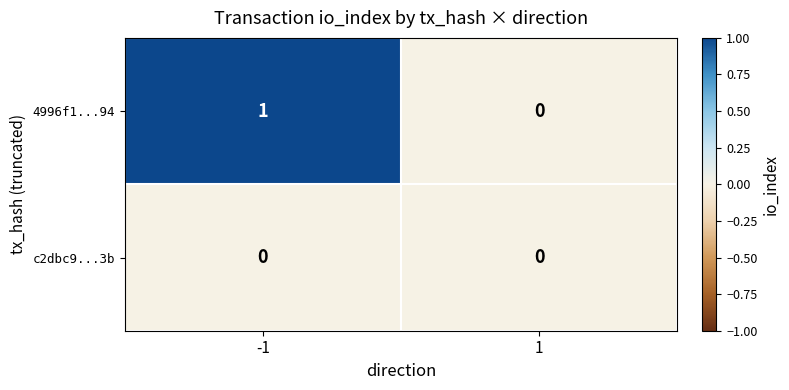

Reading right to left, extract all data points from this chart.

4996f1...94: 0	1
c2dbc9...3b: 0	0